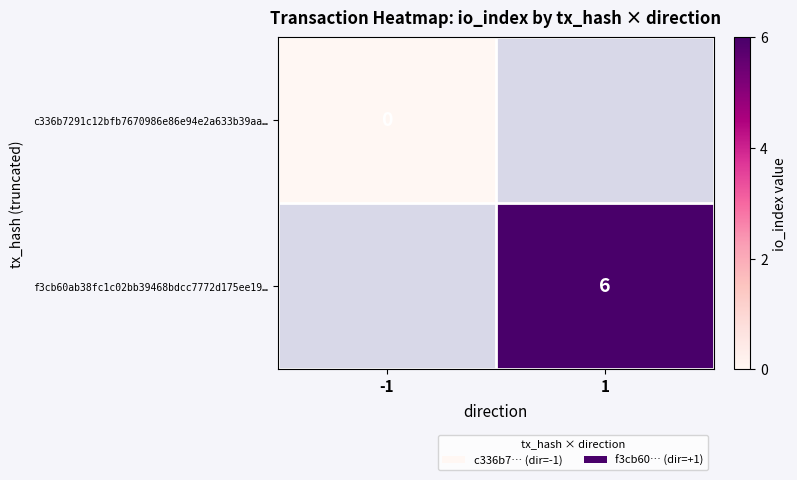

The f3cb60ab38fc1c02bb39468bdcc7772d175ee19… series shows 6 at 1. True or false?

True